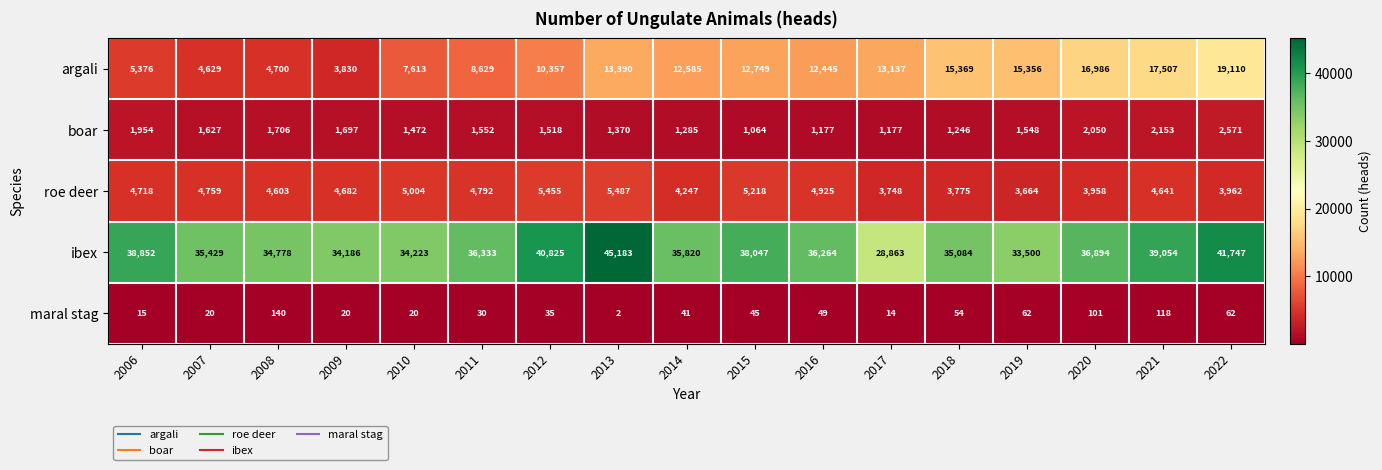

What is the spread (max minus min) of values at 2008?

34638